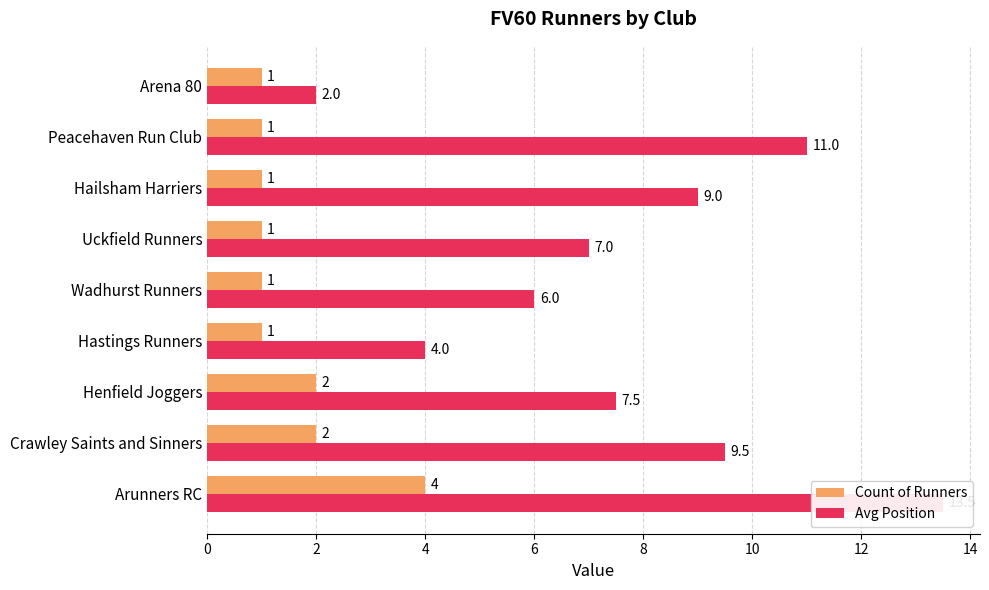

How many groups of bars are there?

9